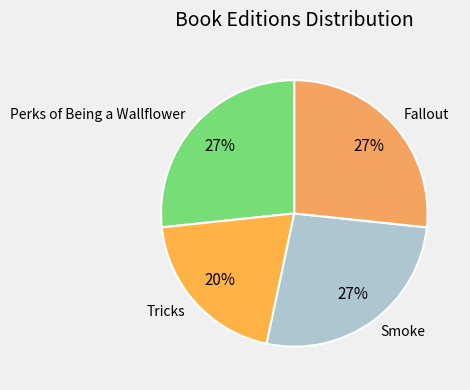

Does any single category account for the majority?

No